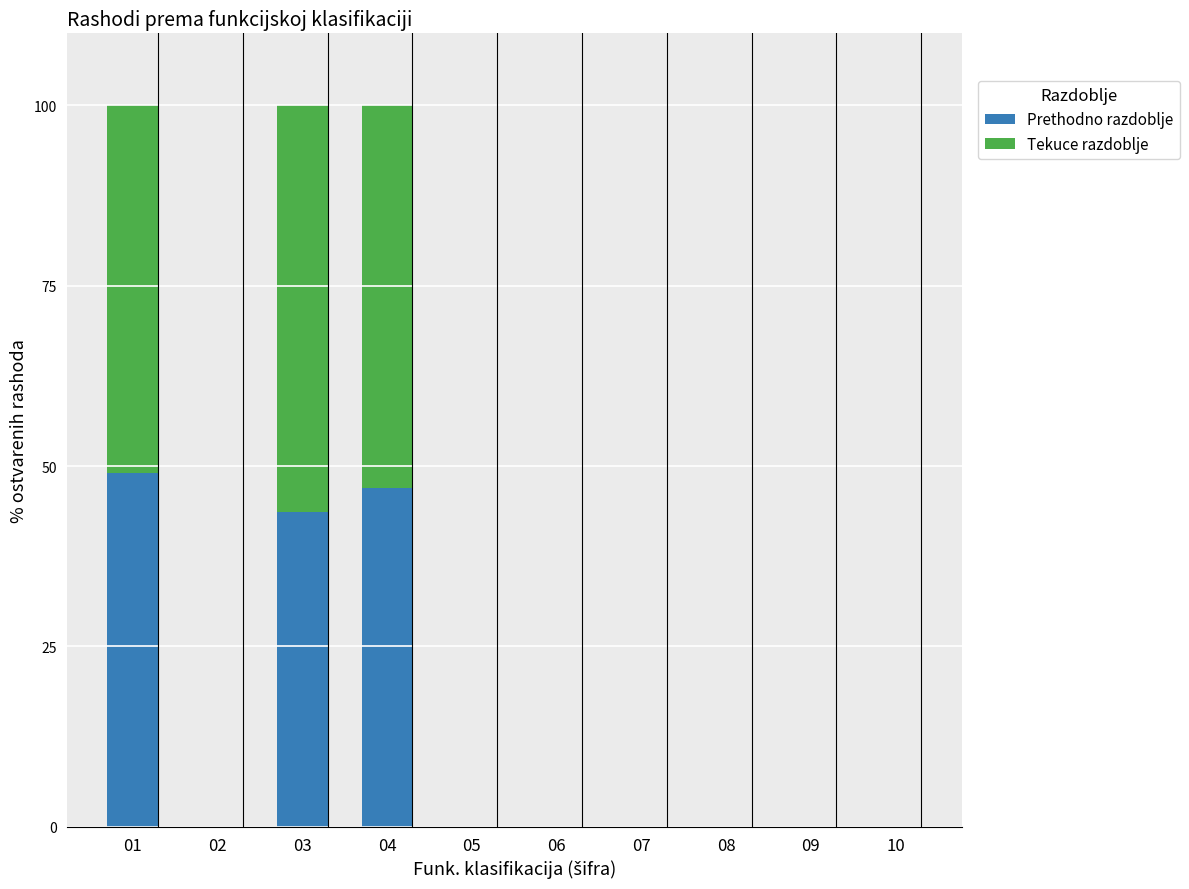

Is it true that Prethodno razdoblje equals -16.1 at 10?

False